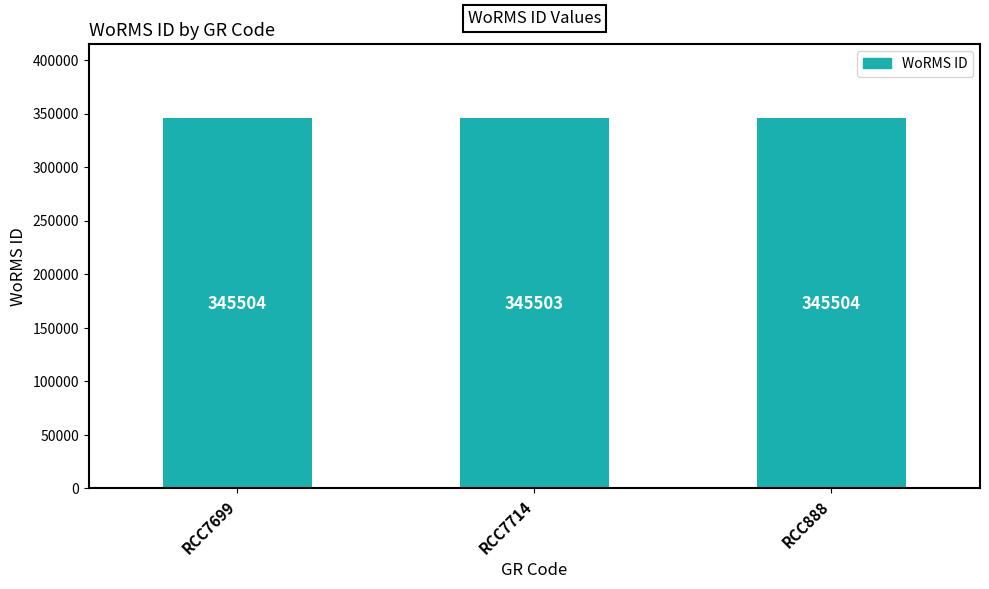

True or false: the data shows 504770 at RCC7699.

False